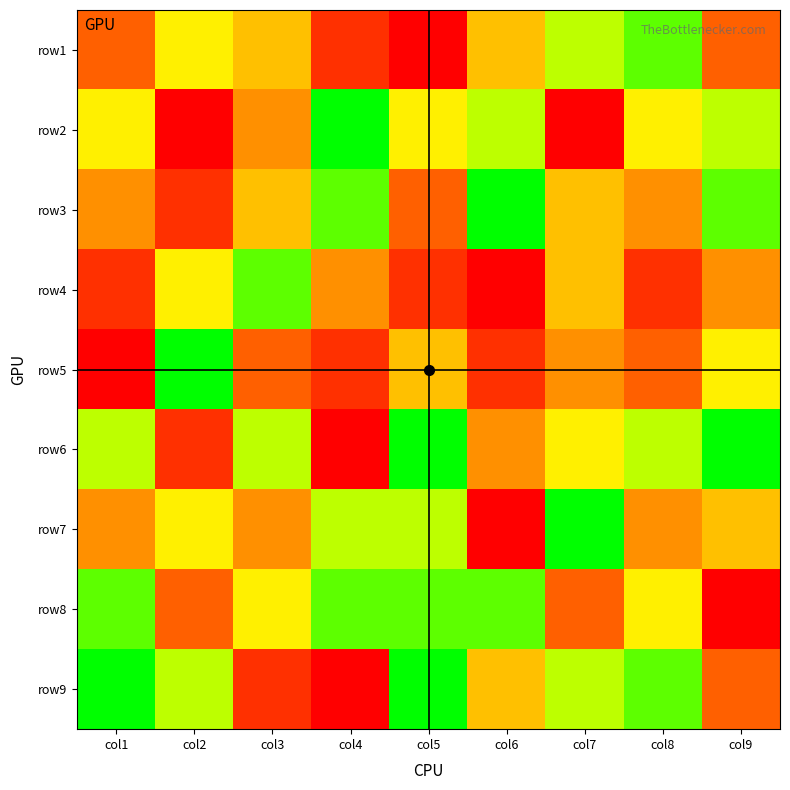

Reading left to right, transcribe all the data shown in this chart.

row1: col1=3	col2=6	col3=5	col4=2	col5=1	col6=5	col7=7	col8=8	col9=3
row2: col1=6	col2=1	col3=4	col4=9	col5=6	col6=7	col7=1	col8=6	col9=7
row3: col1=4	col2=2	col3=5	col4=8	col5=3	col6=9	col7=5	col8=4	col9=8
row4: col1=2	col2=6	col3=8	col4=4	col5=2	col6=1	col7=5	col8=2	col9=4
row5: col1=1	col2=9	col3=3	col4=2	col5=5	col6=2	col7=4	col8=3	col9=6
row6: col1=7	col2=2	col3=7	col4=1	col5=9	col6=4	col7=6	col8=7	col9=9
row7: col1=4	col2=6	col3=4	col4=7	col5=7	col6=1	col7=9	col8=4	col9=5
row8: col1=8	col2=3	col3=6	col4=8	col5=8	col6=8	col7=3	col8=6	col9=1
row9: col1=9	col2=7	col3=2	col4=1	col5=9	col6=5	col7=7	col8=8	col9=3